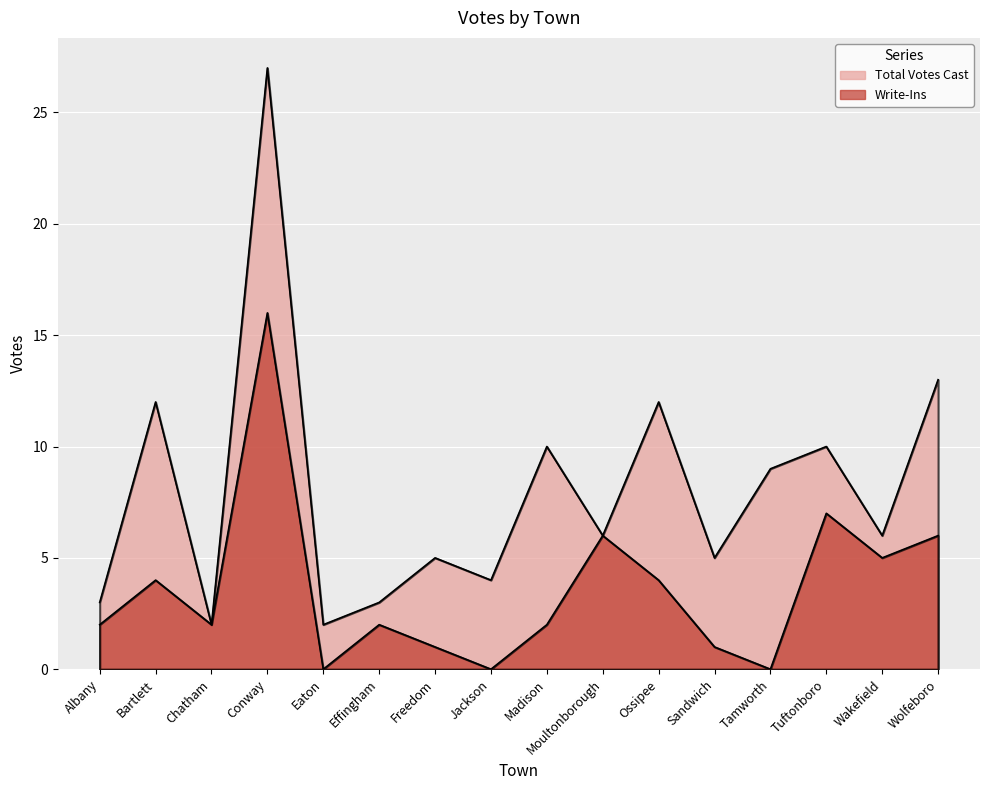

List the labels in order of Total Votes Cast value, largest first.

Conway, Wolfeboro, Bartlett, Ossipee, Madison, Tuftonboro, Tamworth, Moultonborough, Wakefield, Freedom, Sandwich, Jackson, Albany, Effingham, Chatham, Eaton